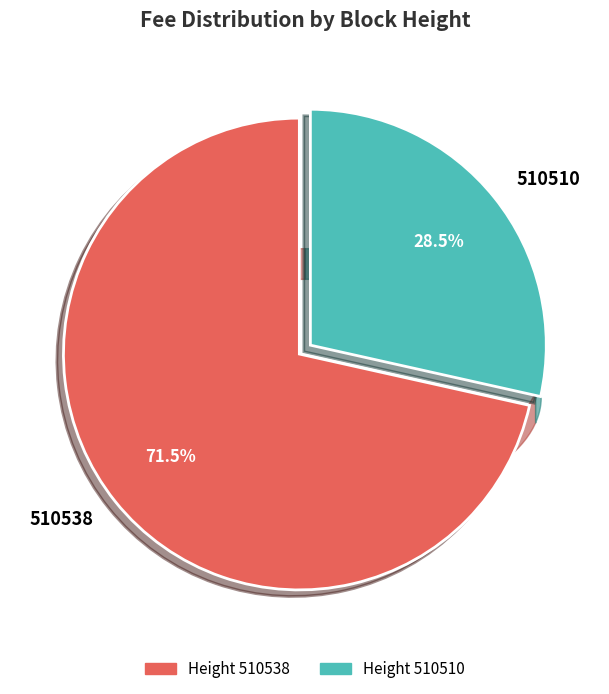

Is 510510 the majority of the pie?

No